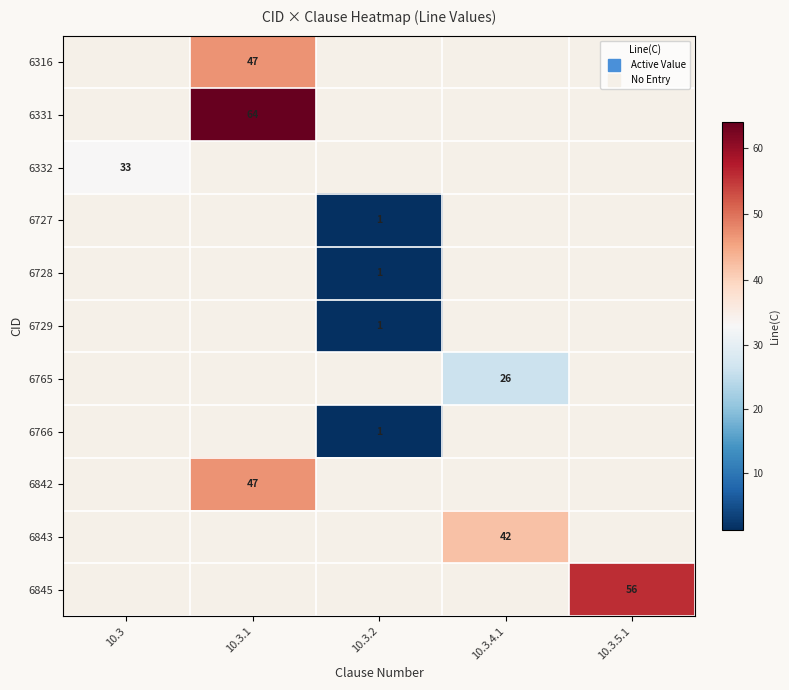

Rank the series at 10.3 from highest to lowest value.

6316, 6331, 6332, 6727, 6728, 6729, 6765, 6766, 6842, 6843, 6845